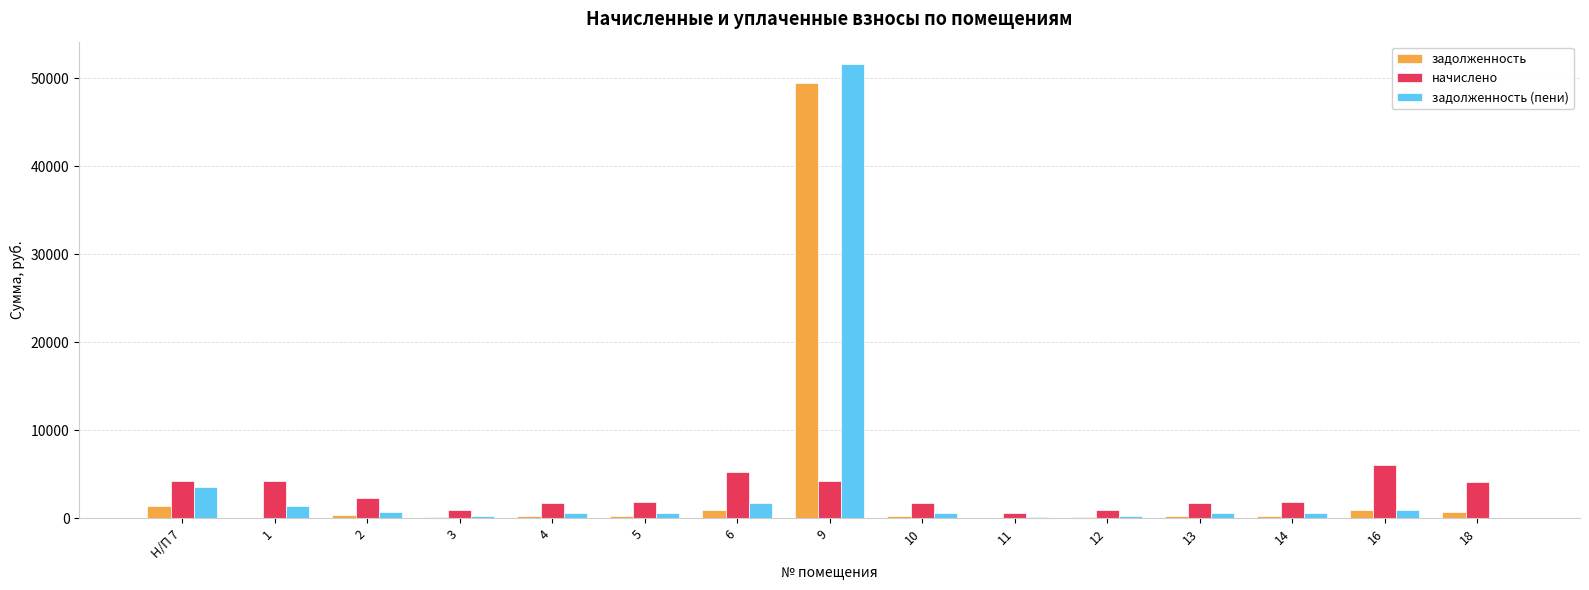

The value of начислено at 18 is 4186.1. True or false?

True